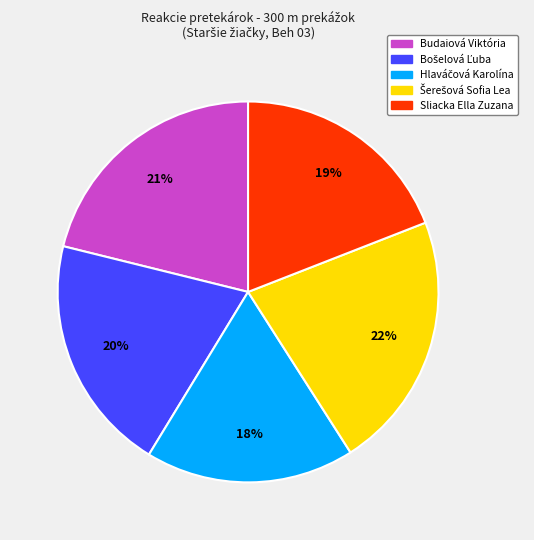

What percentage is the Budaiová Viktória slice, to the nearest percent?

21%